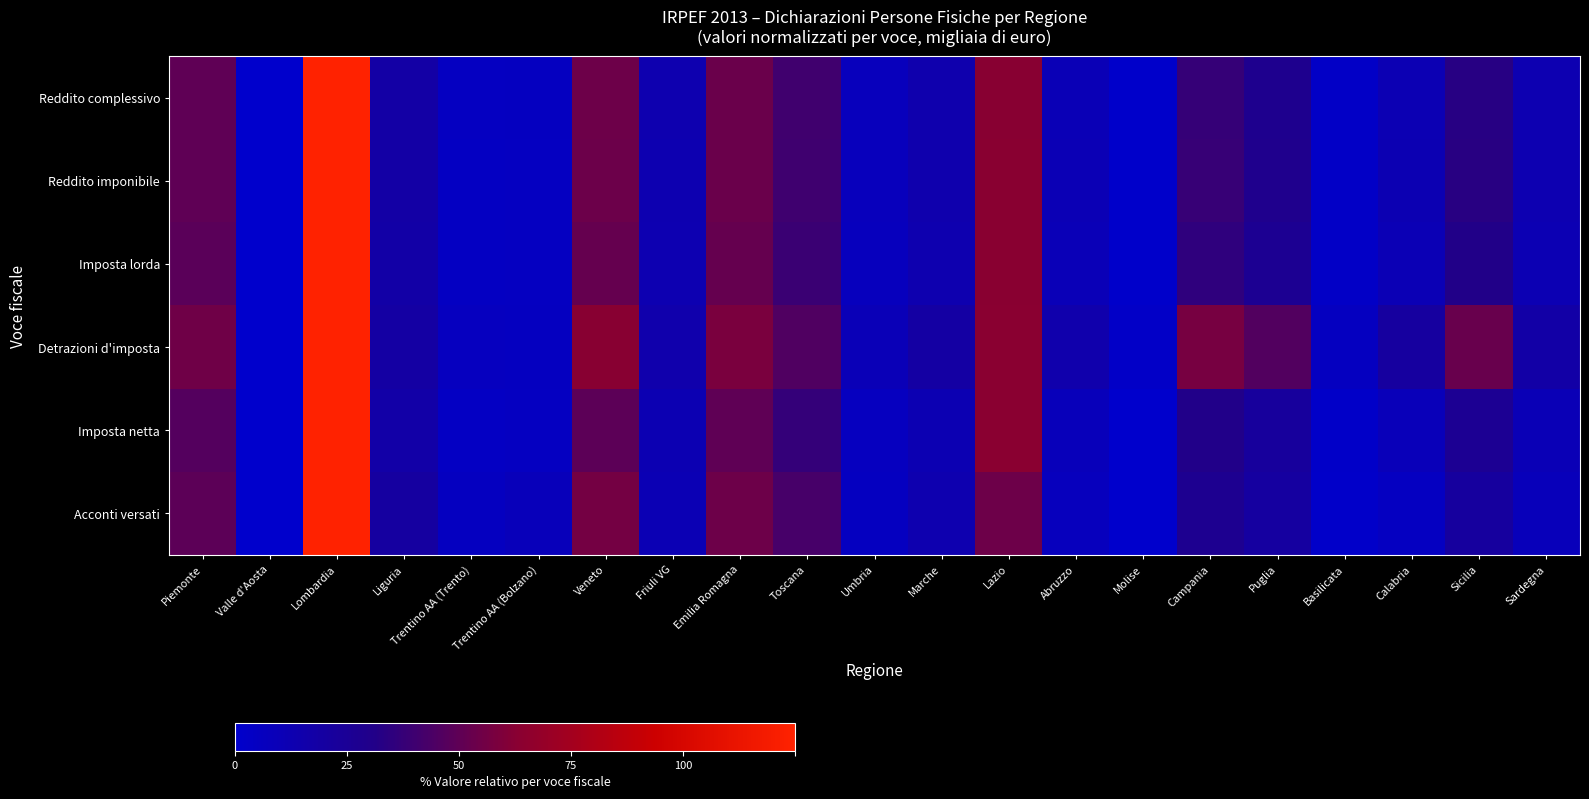

Rank the series by their maximum value, from highest to lowest.

Reddito complessivo, Reddito imponibile, Imposta lorda, Detrazioni d'imposta, Imposta netta, Acconti versati